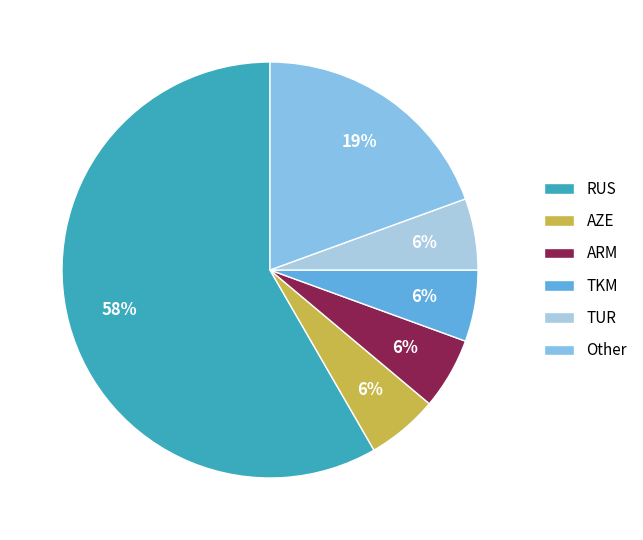

Do TKM and ARM together represent more than half of the pie?

No